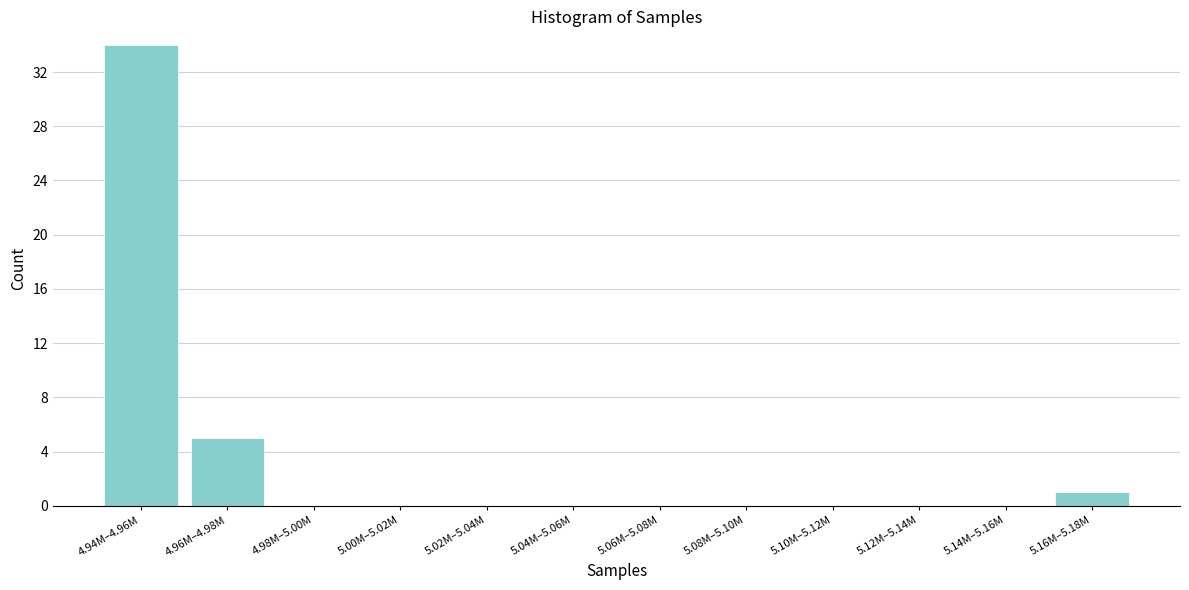

Reading left to right, extract all data points from this chart.

4.94M–4.96M=34	4.96M–4.98M=5	4.98M–5.00M=0	5.00M–5.02M=0	5.02M–5.04M=0	5.04M–5.06M=0	5.06M–5.08M=0	5.08M–5.10M=0	5.10M–5.12M=0	5.12M–5.14M=0	5.14M–5.16M=0	5.16M–5.18M=1